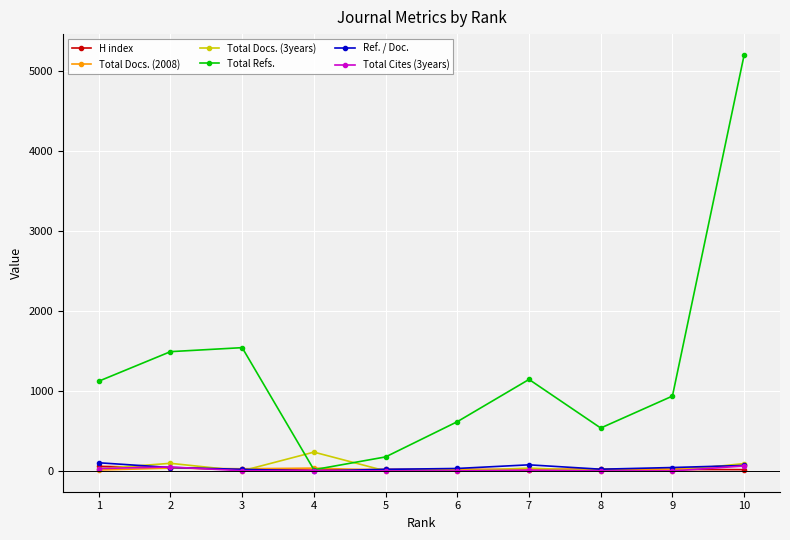

Which series has the largest total across all categories?

Total Refs.